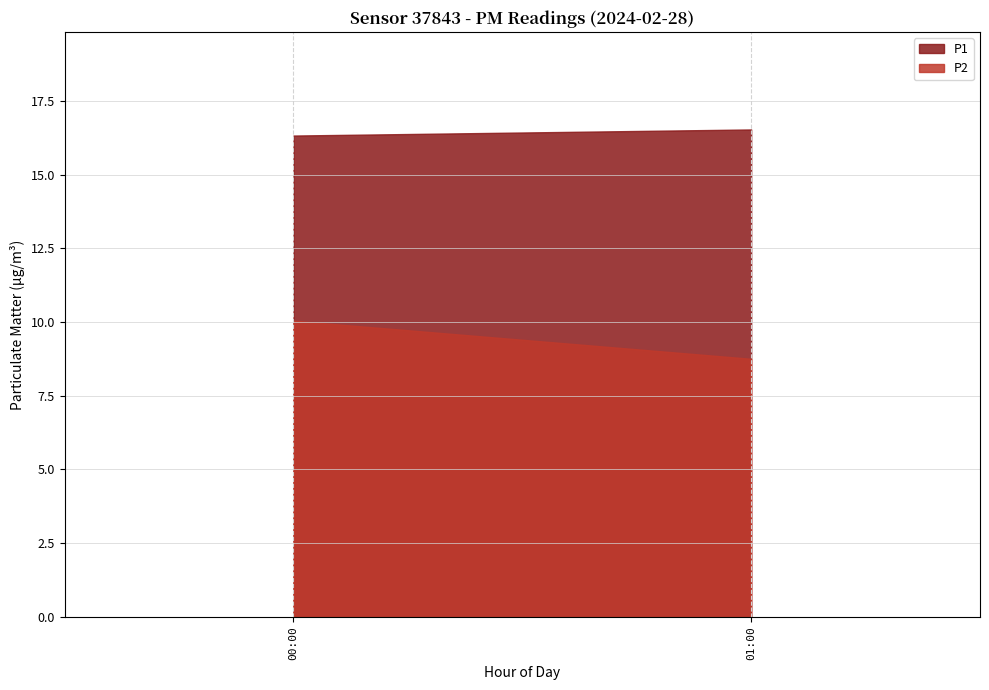

Reading left to right, extract all data points from this chart.

P1: 00:00=16.3	01:00=16.5
P2: 00:00=10.0	01:00=8.8